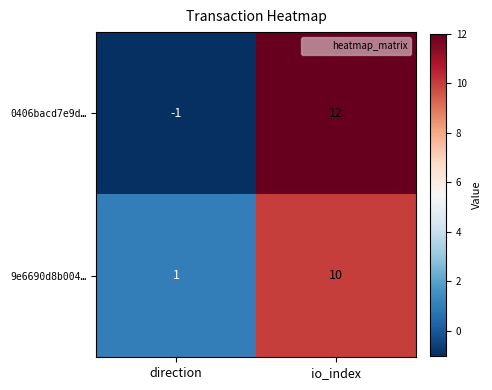

How many values in 0406bacd7e9d… are below zero?

1